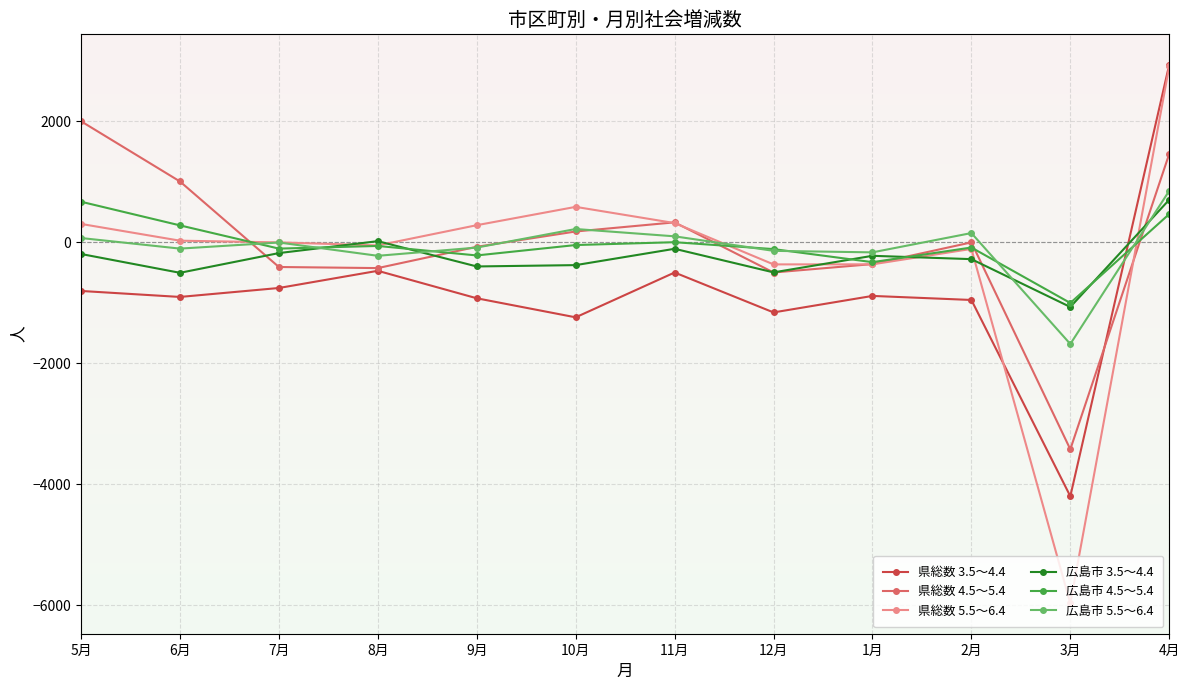

Count the number of data series in this chart.

6